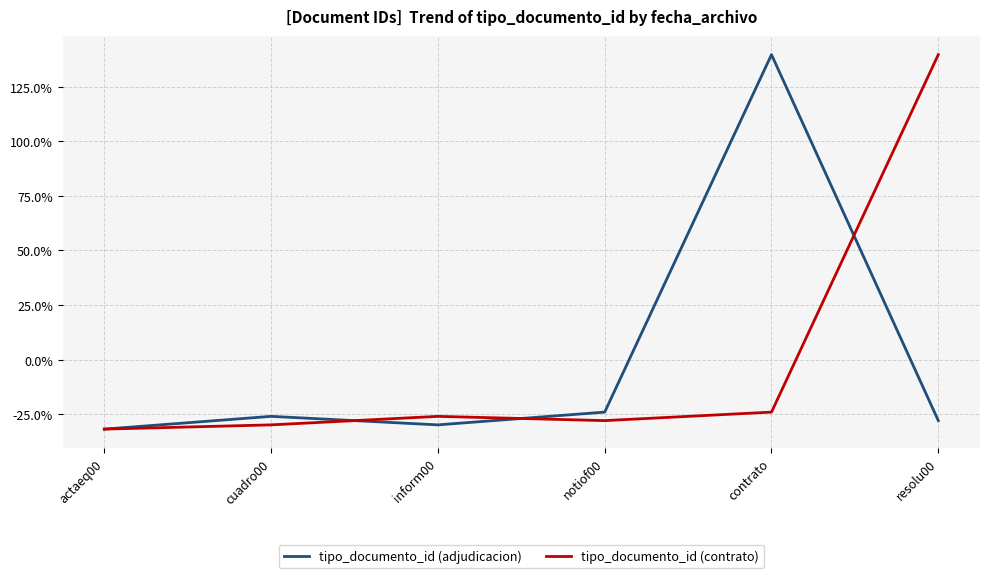

At which category does the chart reach its minimum across all series?

actaeq00